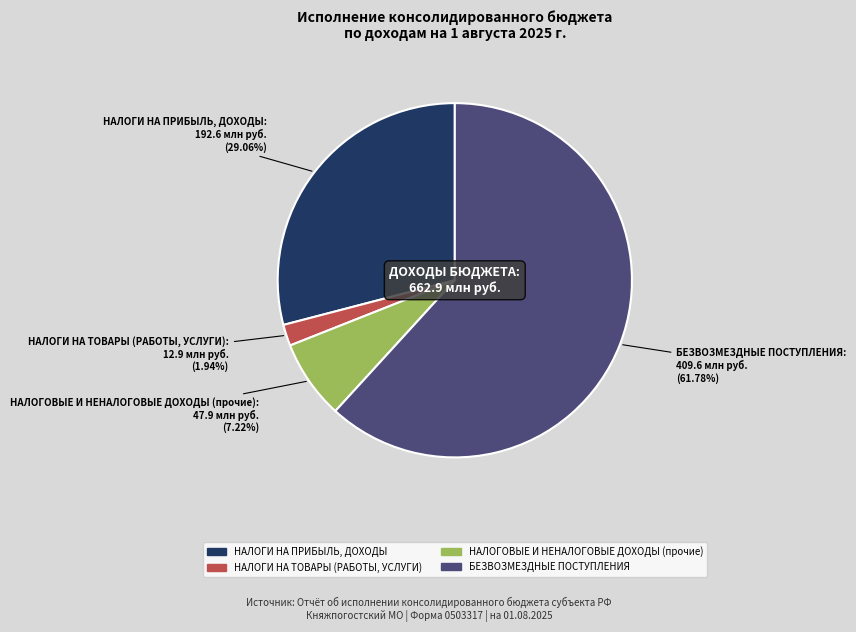

Between БЕЗВОЗМЕЗДНЫЕ ПОСТУПЛЕНИЯ and НАЛОГИ НА ТОВАРЫ (РАБОТЫ, УСЛУГИ), which is larger?

БЕЗВОЗМЕЗДНЫЕ ПОСТУПЛЕНИЯ